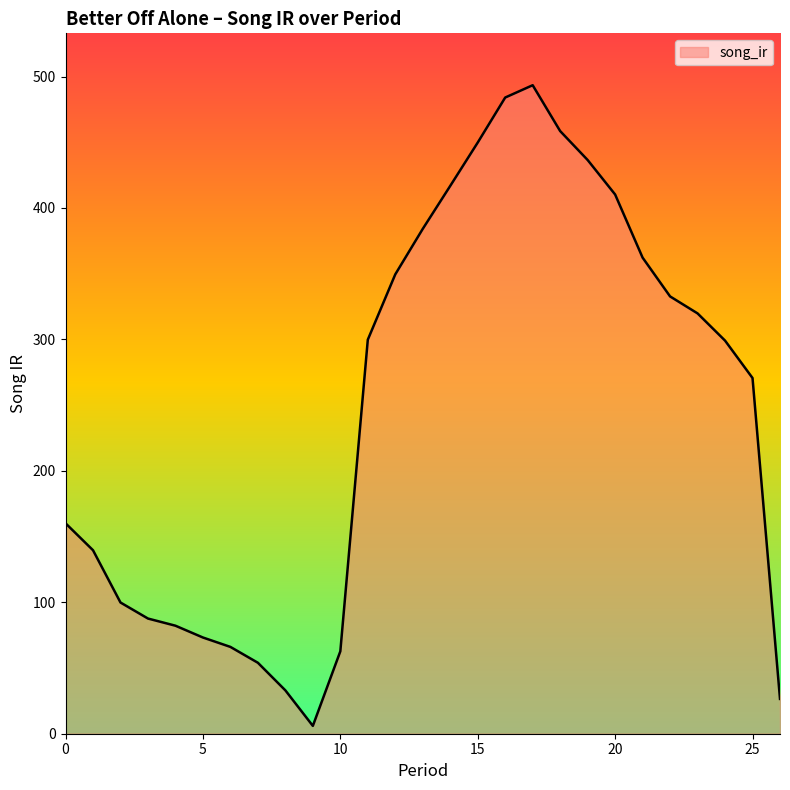

What is the minimum value shown in the chart?

6.0